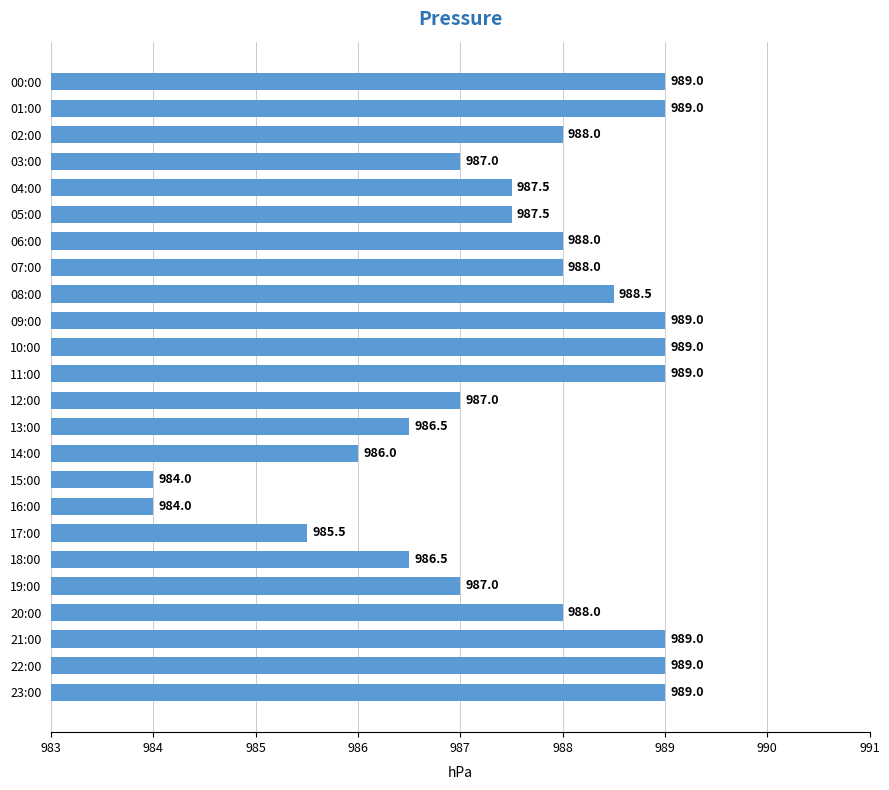

What is the label of the 22nd bar from the bottom?

02:00